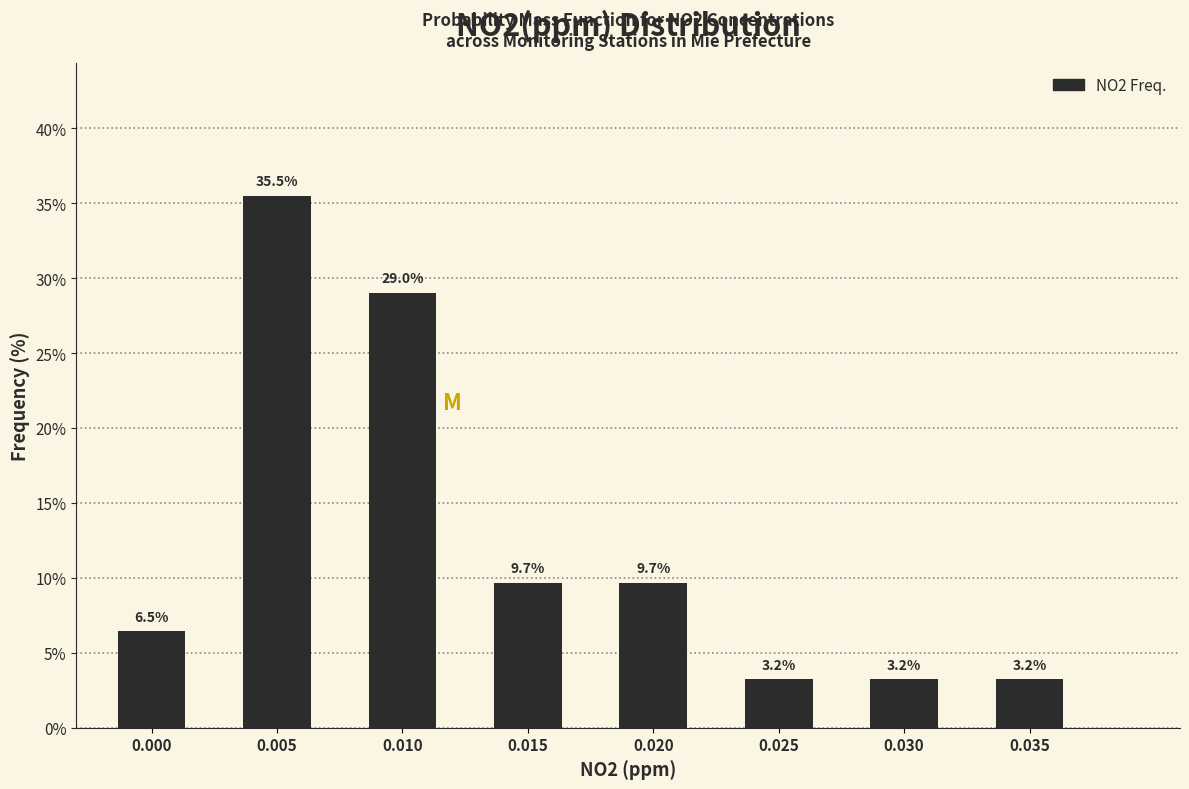

Reading left to right, transcribe all the data shown in this chart.

0.000=6.5	0.005=35.5	0.010=29.0	0.015=9.7	0.020=9.7	0.025=3.2	0.030=3.2	0.035=3.2